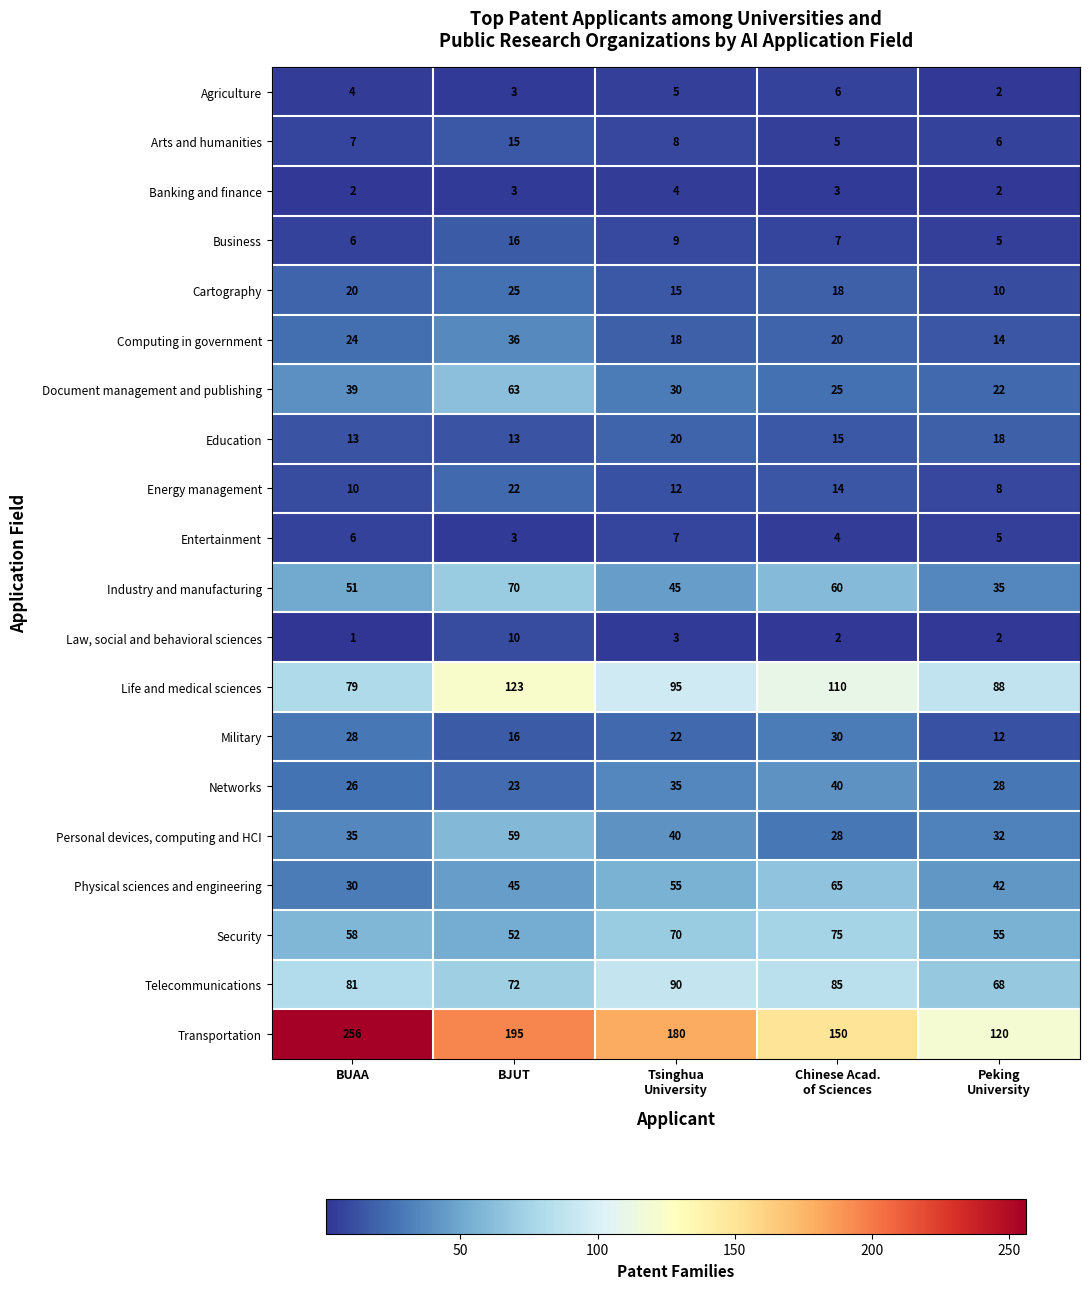

How many distinct data groups are displayed?

20